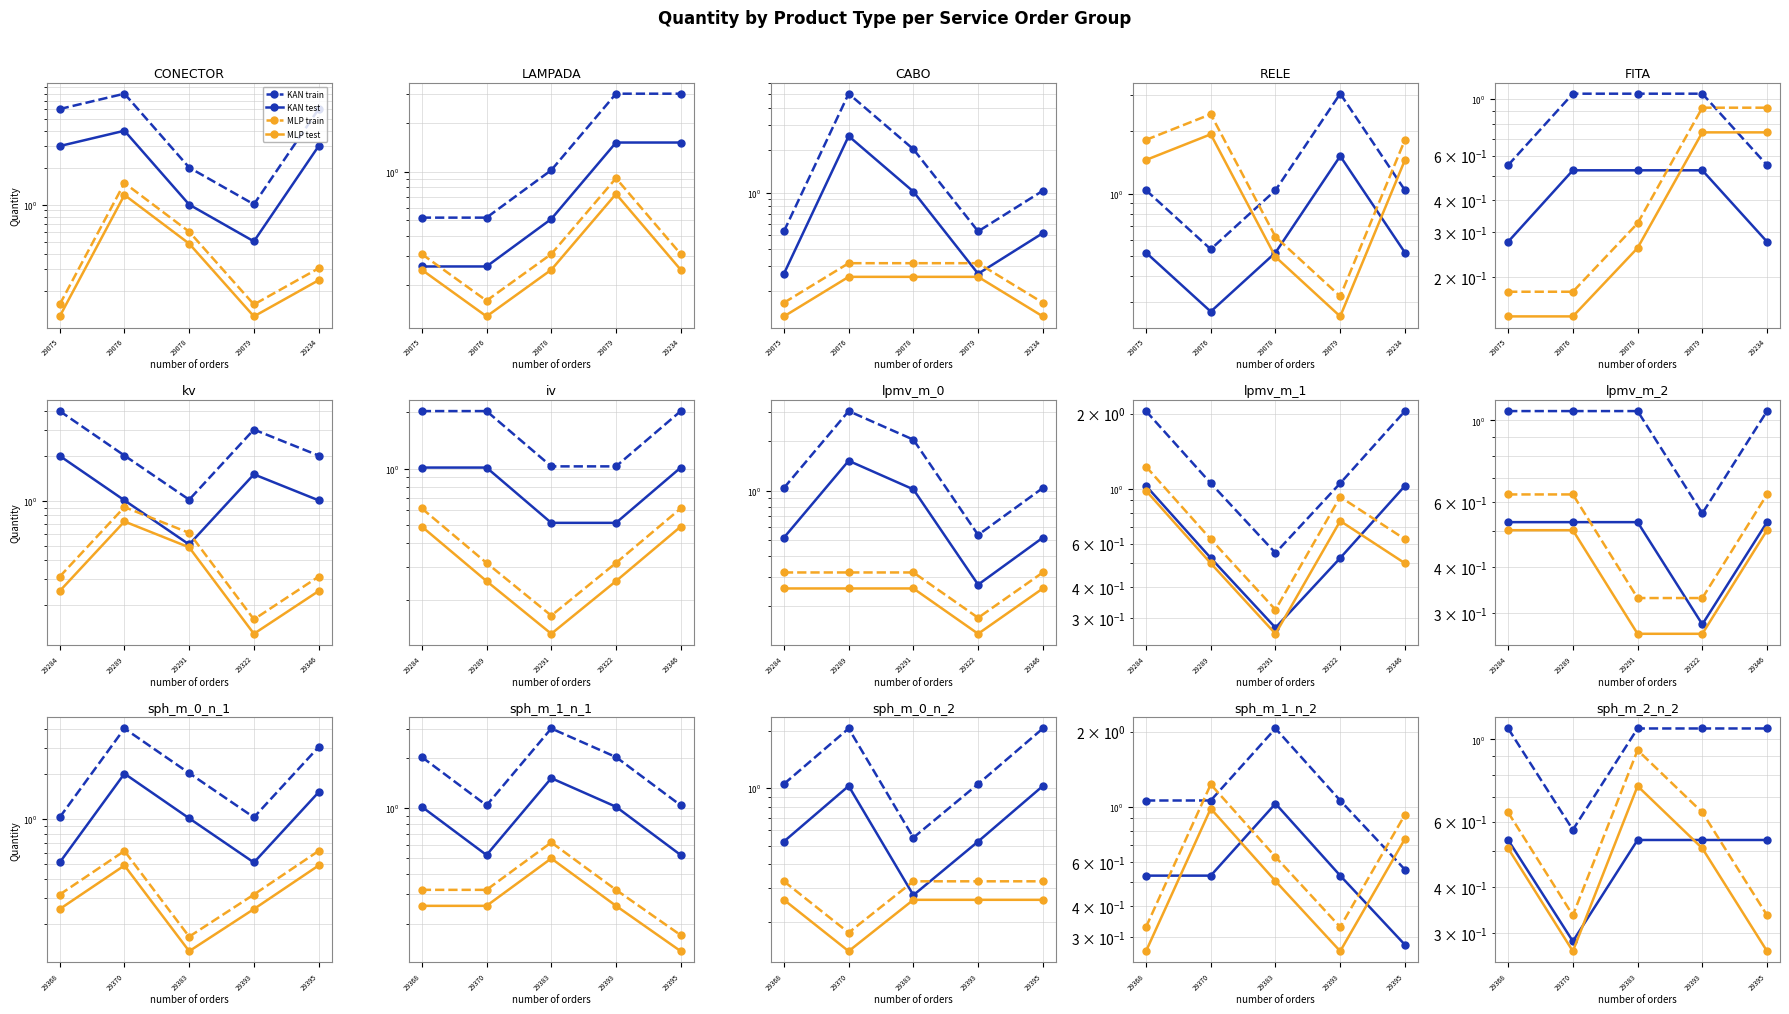

Does the chart have visible grid lines?

Yes